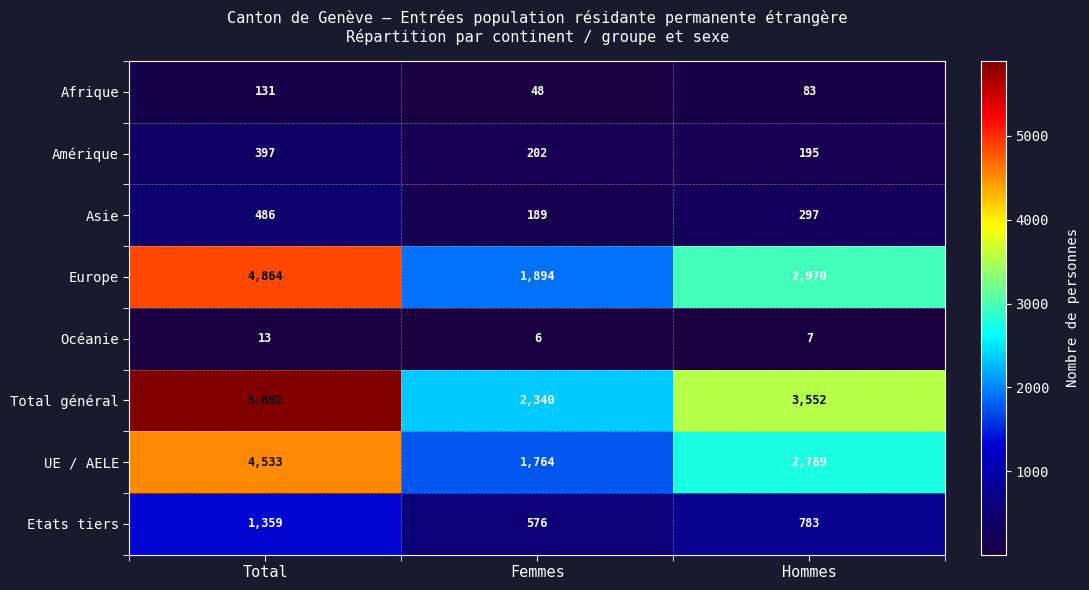

How many categories are shown in the chart?

3